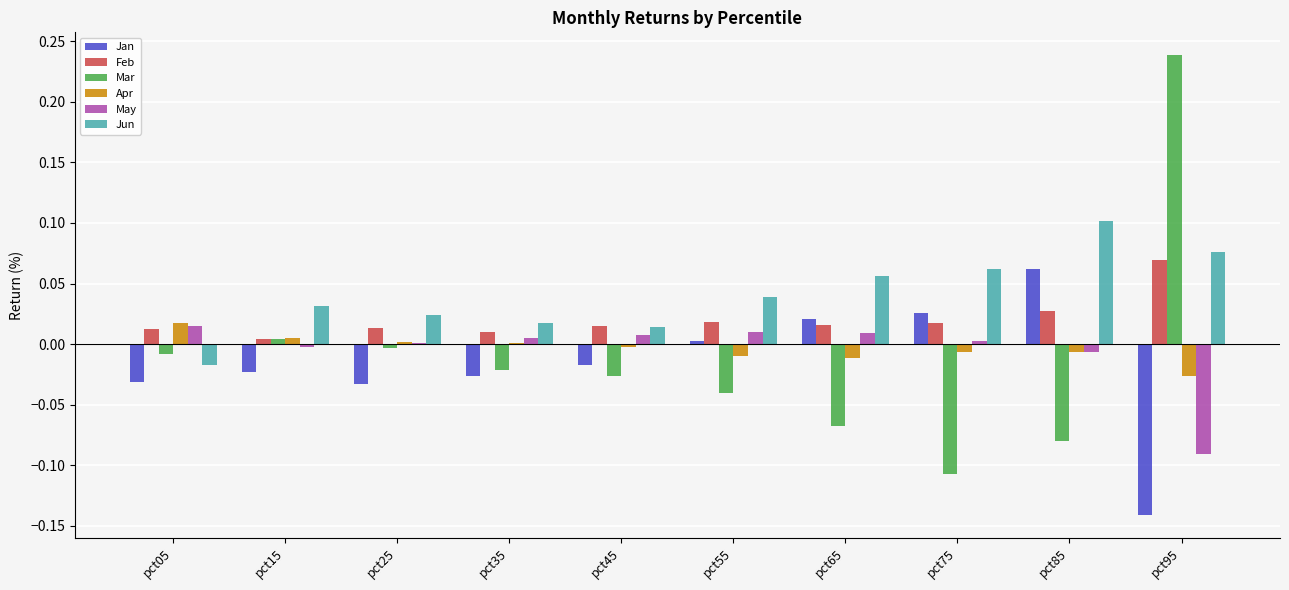

How many categories are shown in the chart?

10